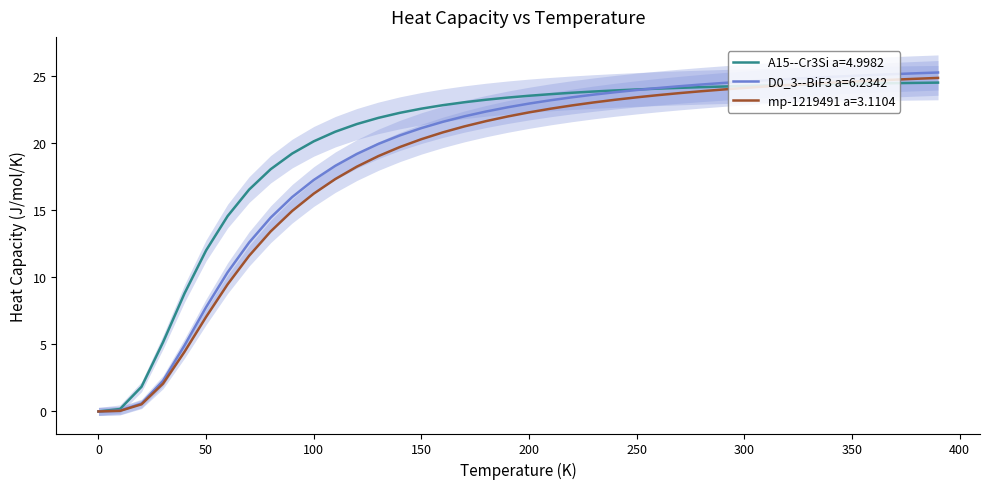

Does the chart display data point markers on the line(s)?

No